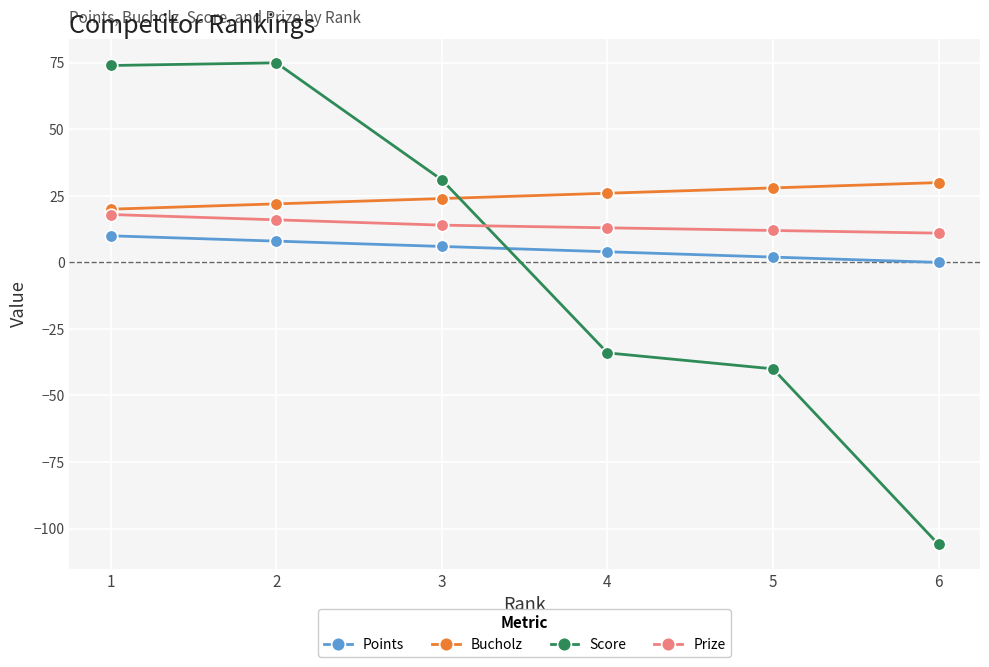

At which label does Points reach its minimum?

6